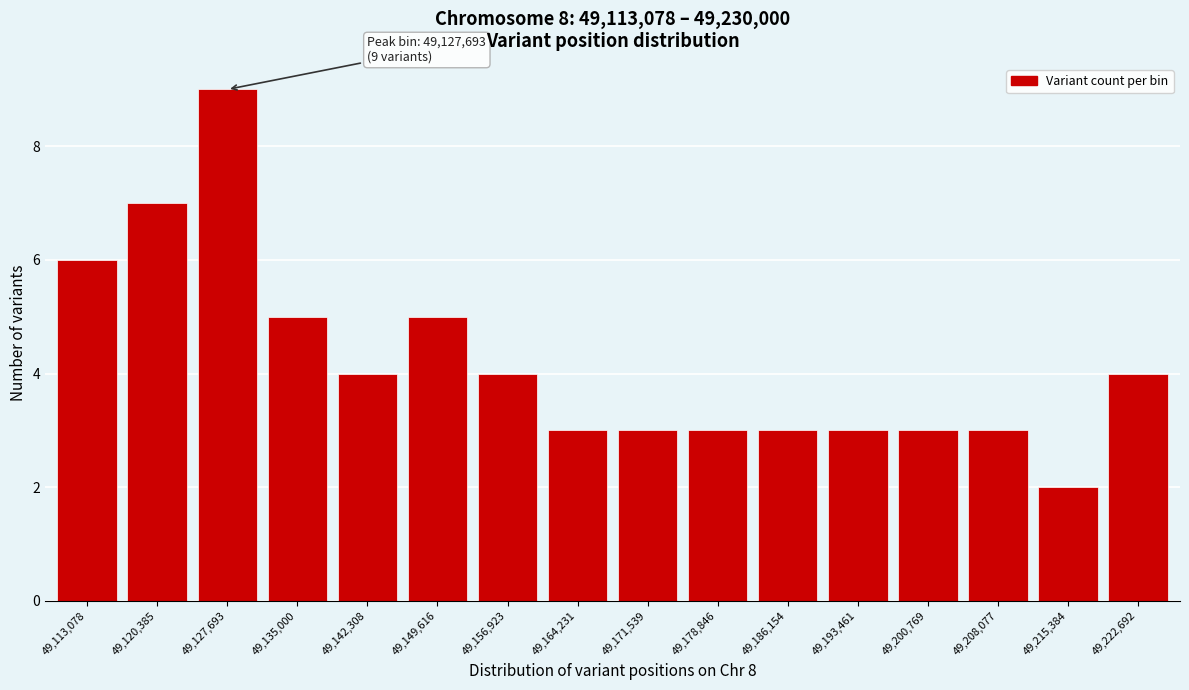

Reading left to right, what are all the values shown in this chart?

6	7	9	5	4	5	4	3	3	3	3	3	3	3	2	4